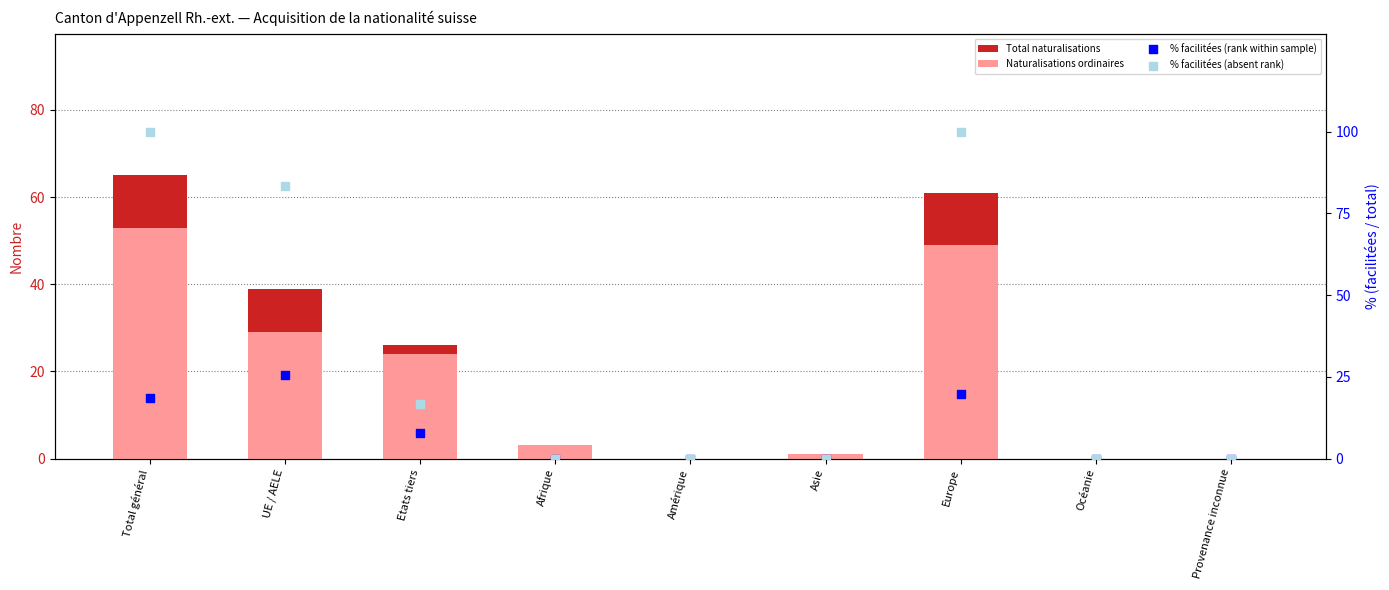

At which category is the sum across all series the highest?

Total général